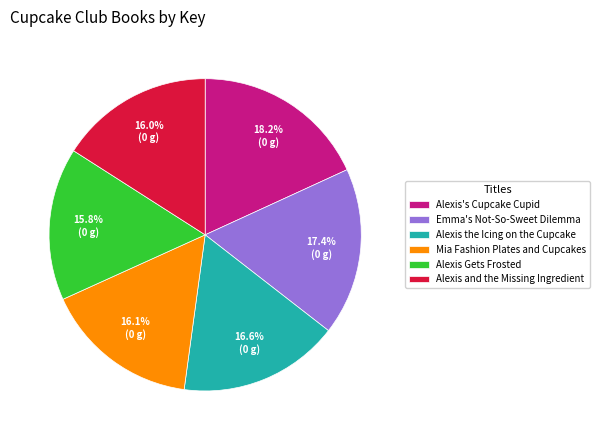

The Mia Fashion Plates and Cupcakes slice represents 25% of the pie. True or false?

False